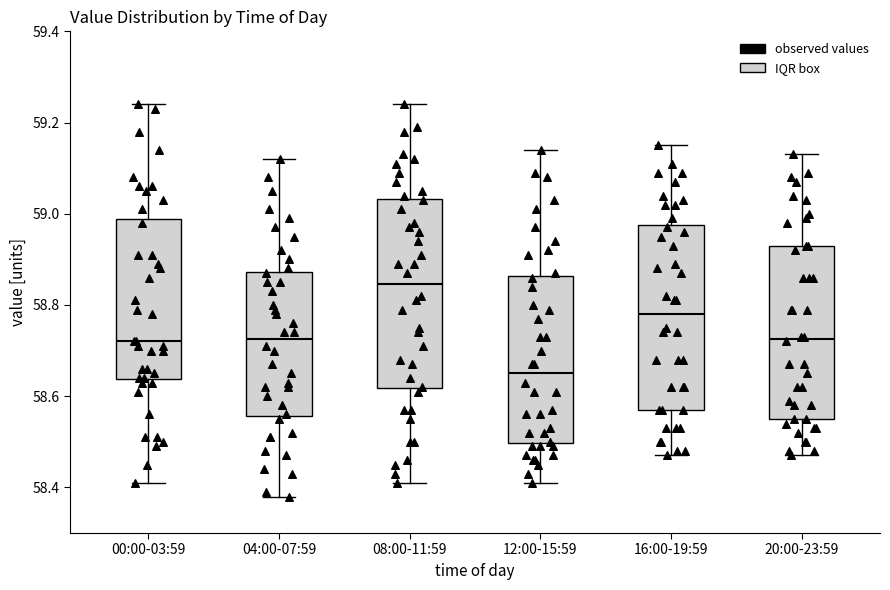

Where is the lower edge of the box for 00:00-03:59 on the y-axis? The values are not printed on the chart, so give them approximately, as read against the axis.

58.64